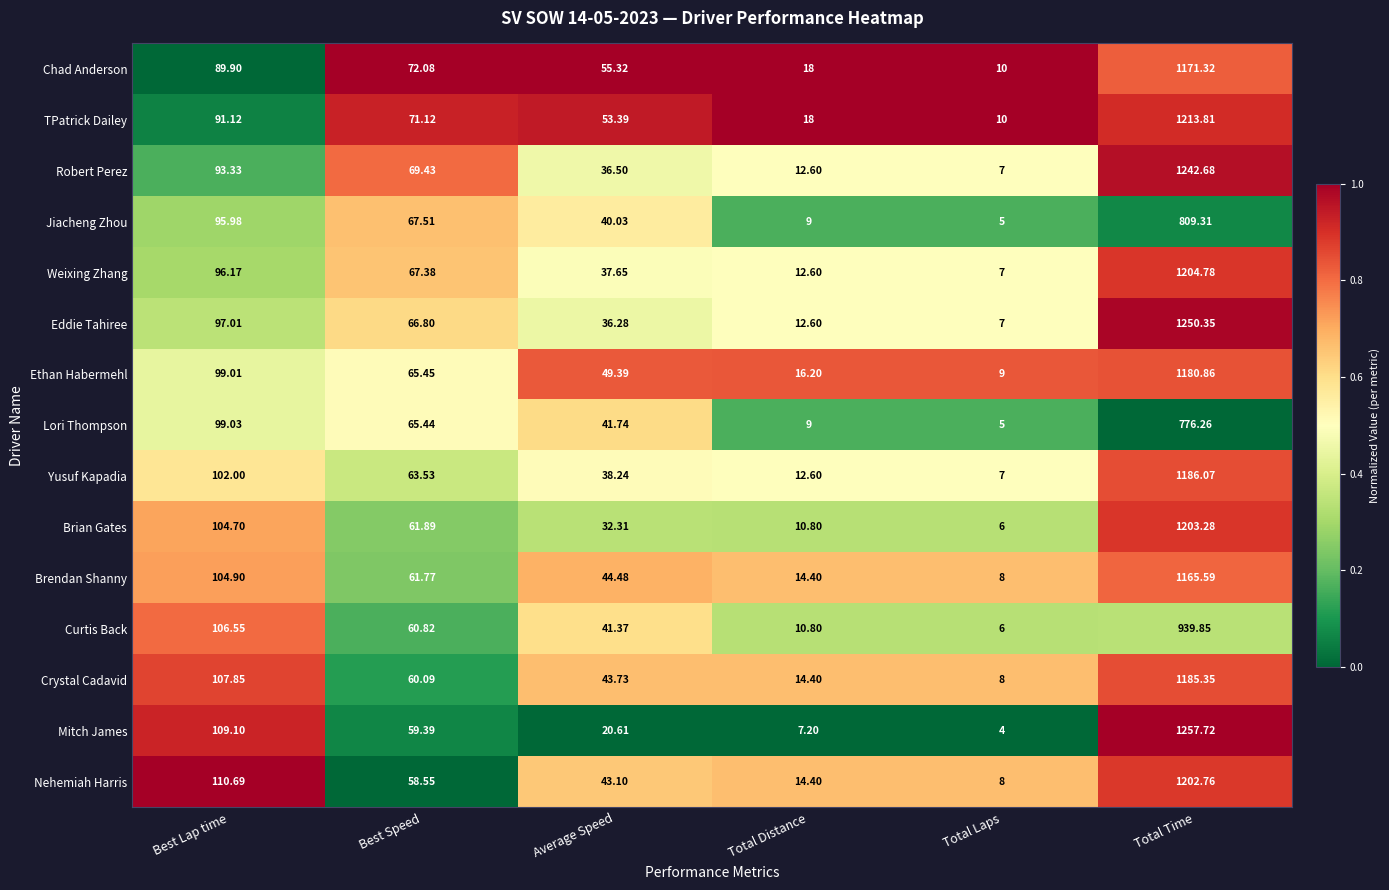

Rank the series at Average Speed from lowest to highest value.

Mitch James, Brian Gates, Eddie Tahiree, Robert Perez, Weixing Zhang, Yusuf Kapadia, Jiacheng Zhou, Curtis Back, Lori Thompson, Nehemiah Harris, Crystal Cadavid, Brendan Shanny, Ethan Habermehl, TPatrick Dailey, Chad Anderson